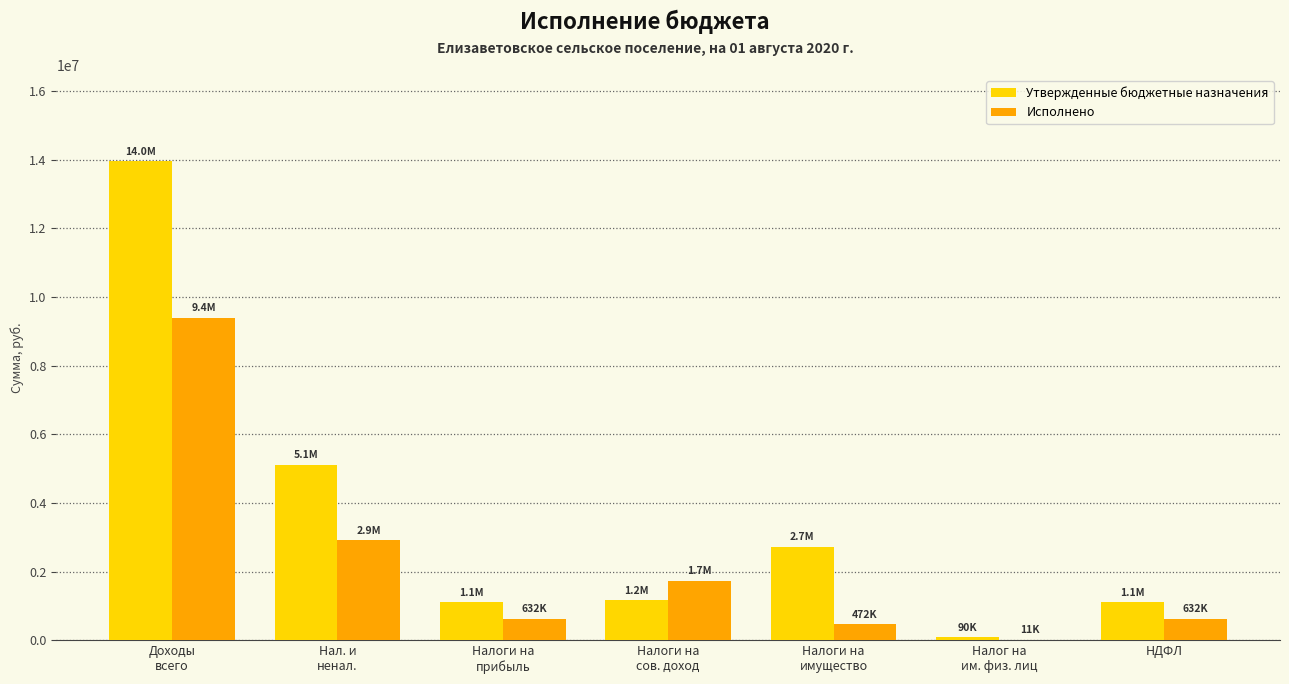

Is it true that Исполнено equals 915213.5 at Налоги на
сов. доход?

False